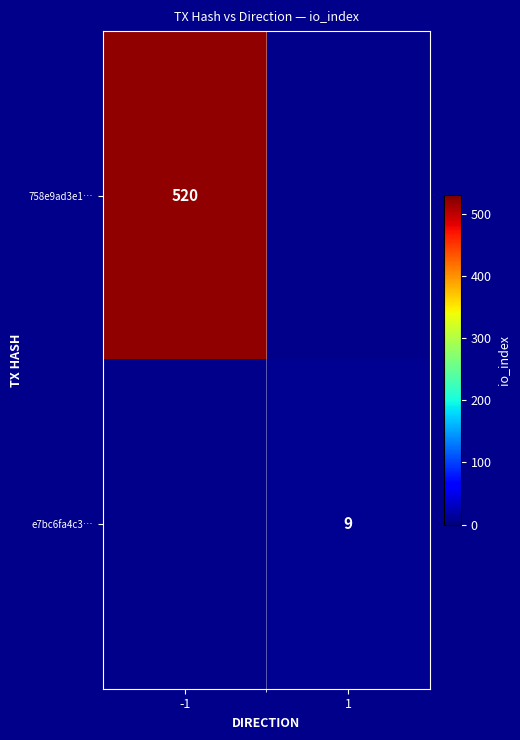

Count the number of data series in this chart.

2